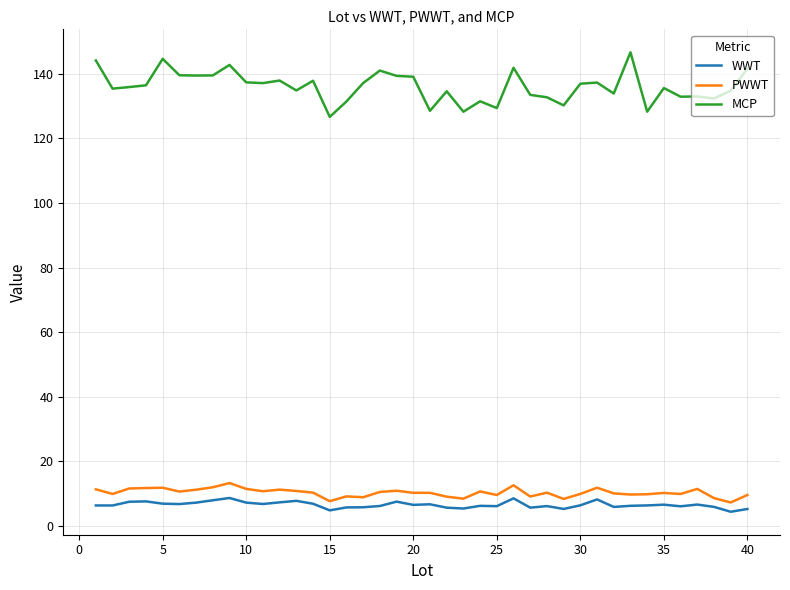

What is the sum of all PWWT values?

412.2